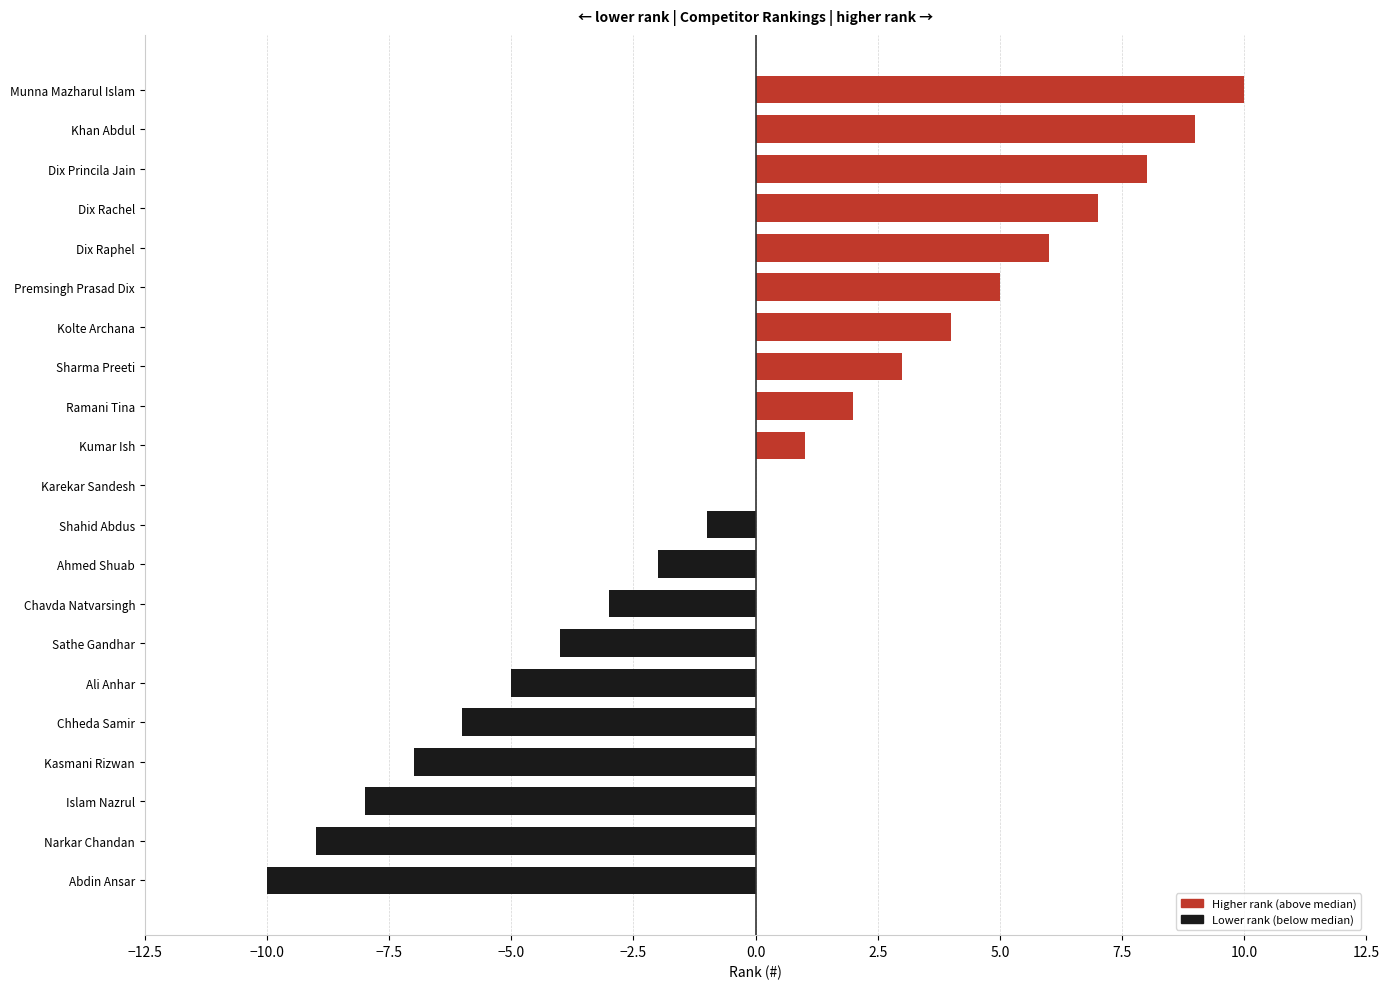

Count the number of data series in this chart.

1